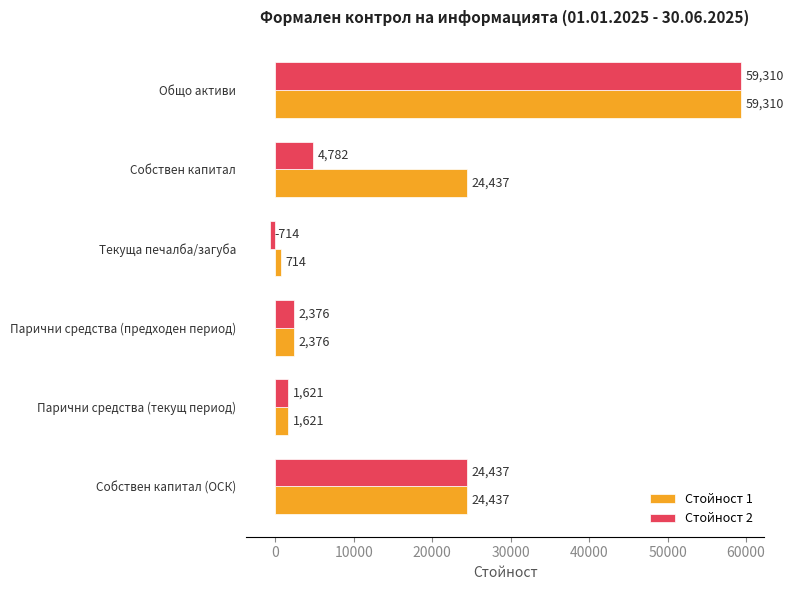

At which label is Стойност 2 closest to 29298?

Собствен капитал (ОСК)